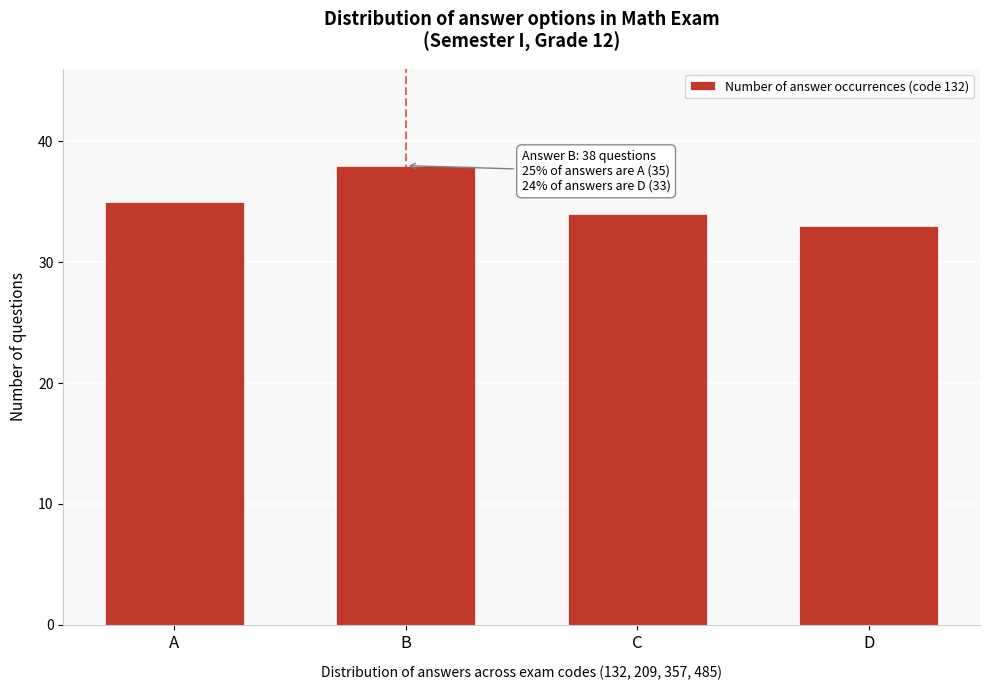

Reading left to right, list all the values displayed in this chart.

35	38	34	33